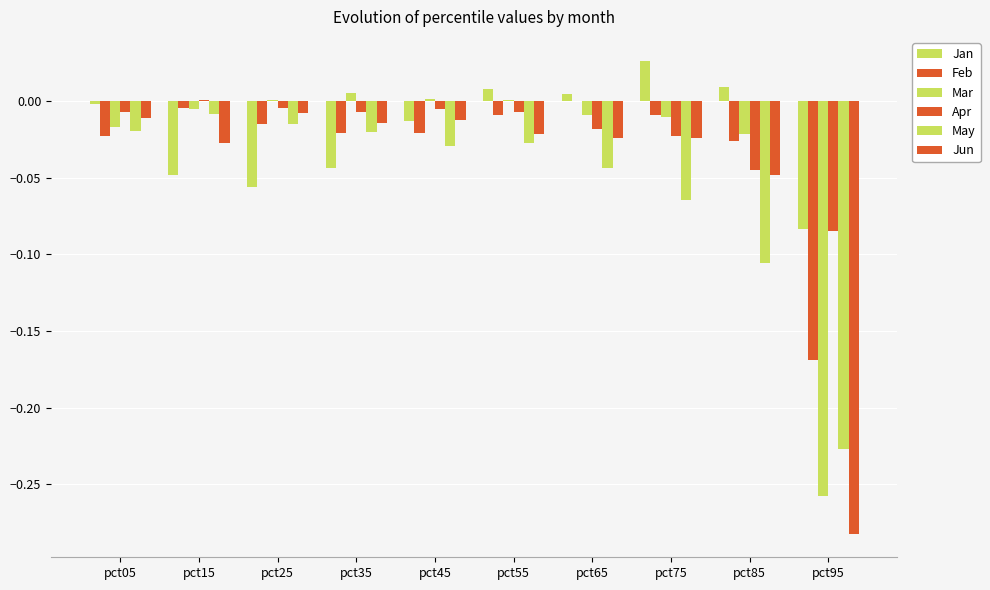

The value of Jun at pct55 is -0.0. True or false?

False